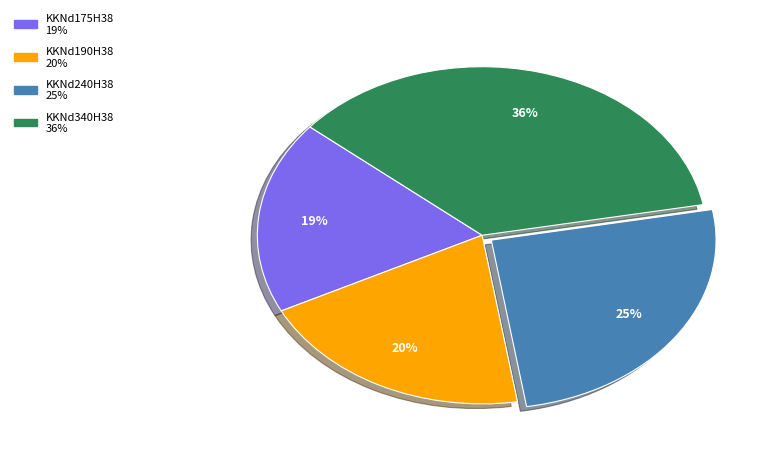

How many slices are in this pie chart?

4